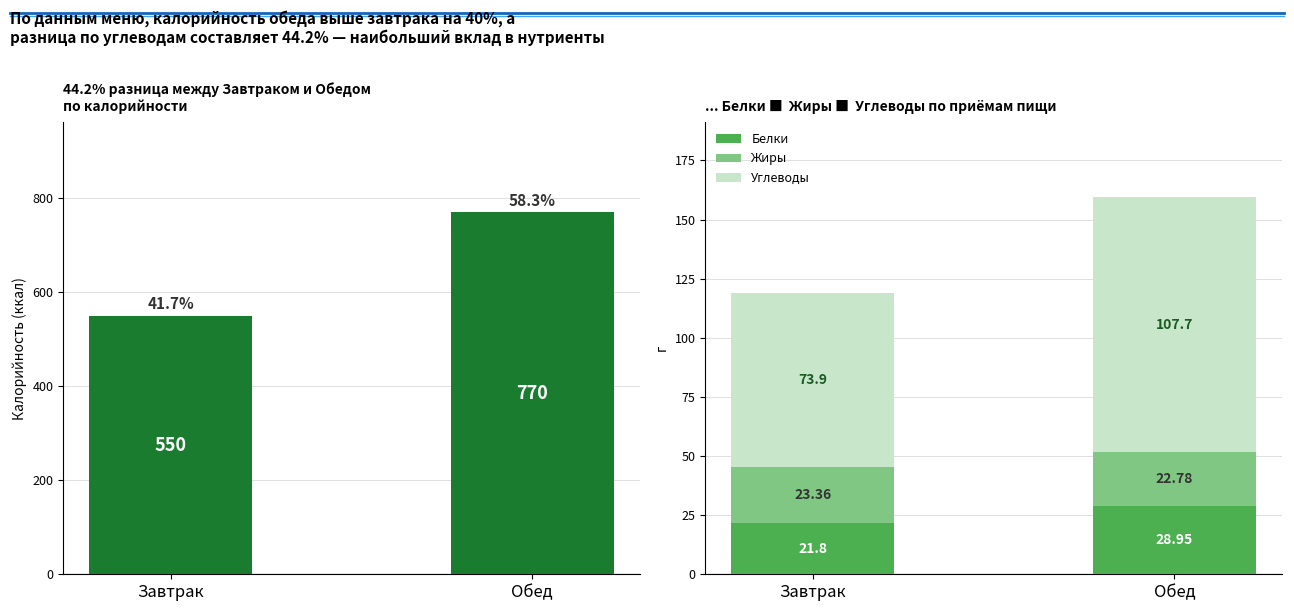

How many groups of bars are there?

2